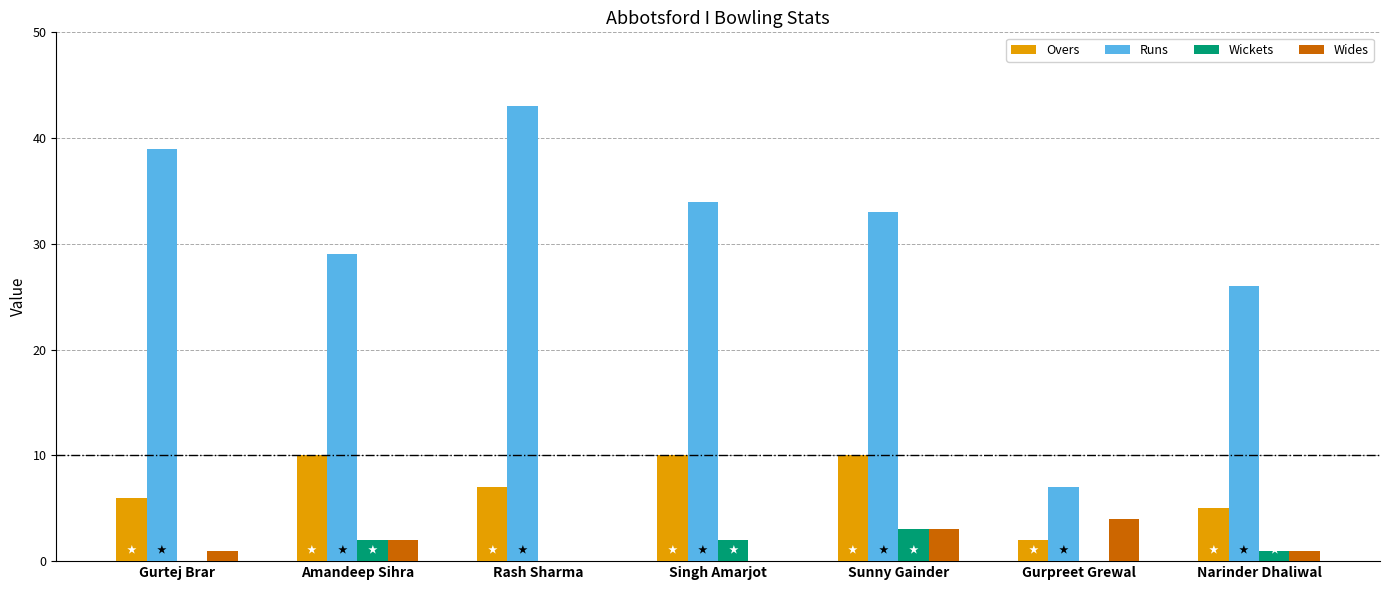

Reading left to right, extract all data points from this chart.

Overs: 6	10	7	10	10	2	5
Runs: 39	29	43	34	33	7	26
Wickets: 0	2	0	2	3	0	1
Wides: 1	2	0	0	3	4	1